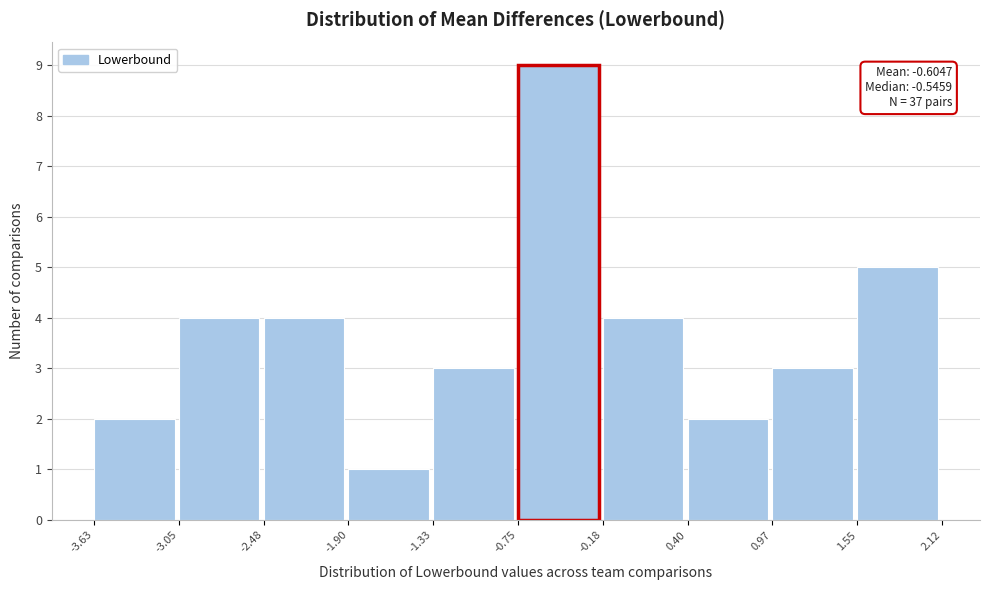

Over which range of the x-axis is the bar tallest?

-0.75 to -0.18